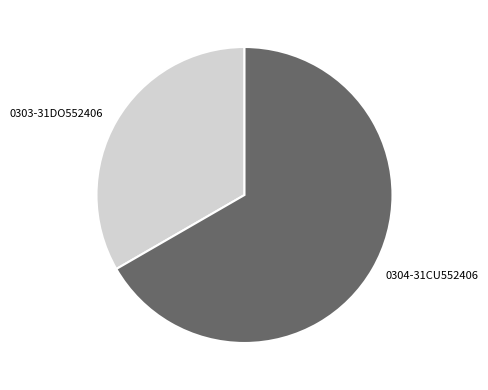

Between 0303-31DO552406 and 0304-31CU552406, which is larger?

0304-31CU552406